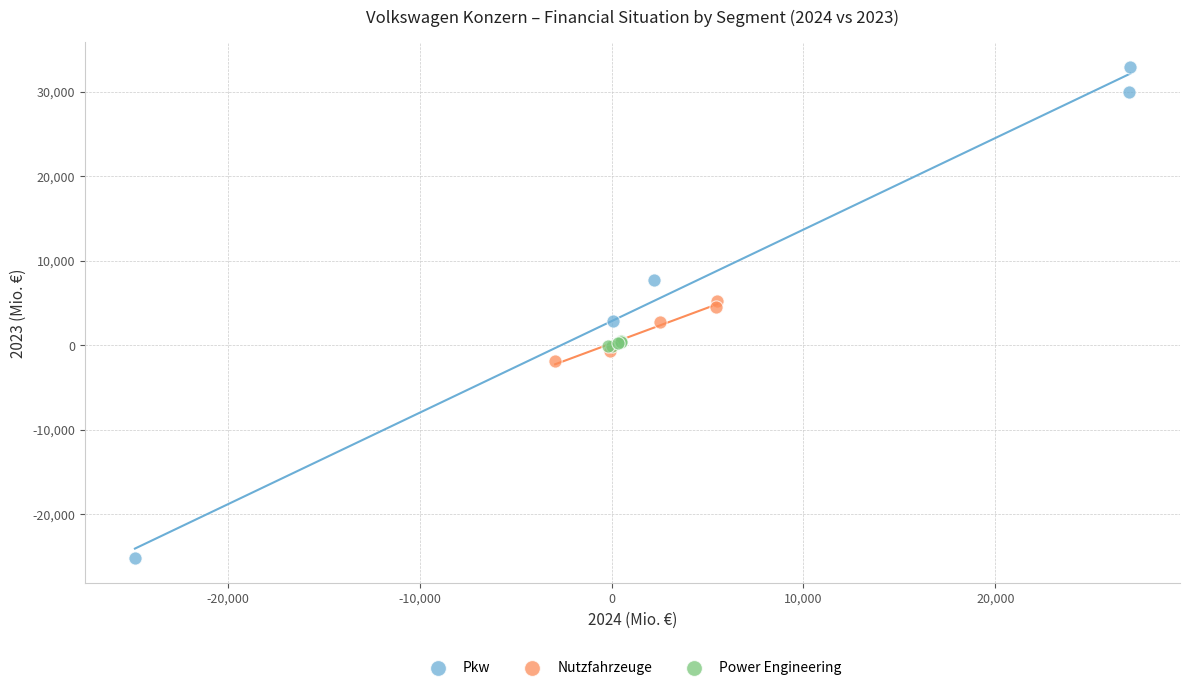

Which series contains the highest Y value?

Pkw